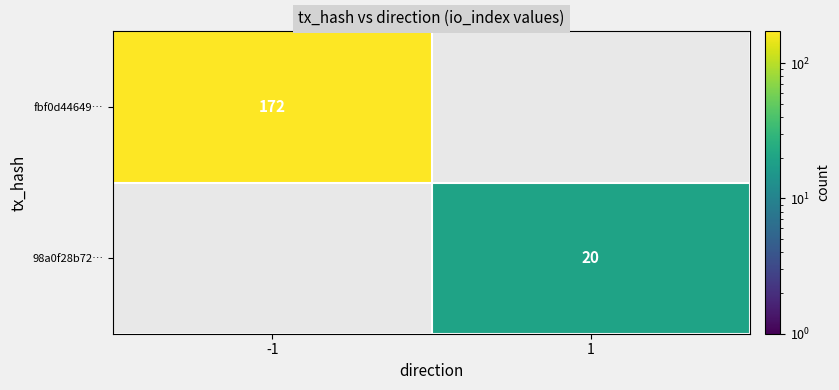

Is it true that fbf0d44649… equals 253 at -1?

False